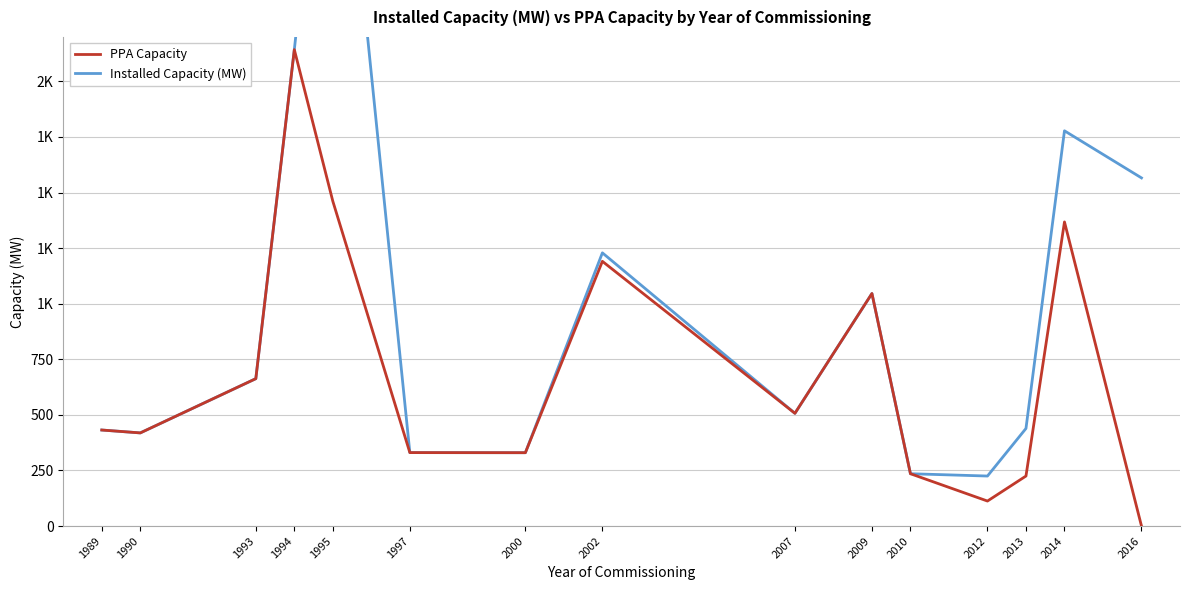

Does the chart display data point markers on the line(s)?

No